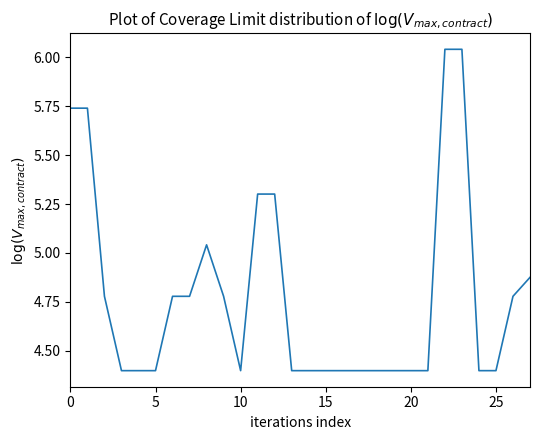

True or false: there are more than 0 points higher than both neighbors.

True